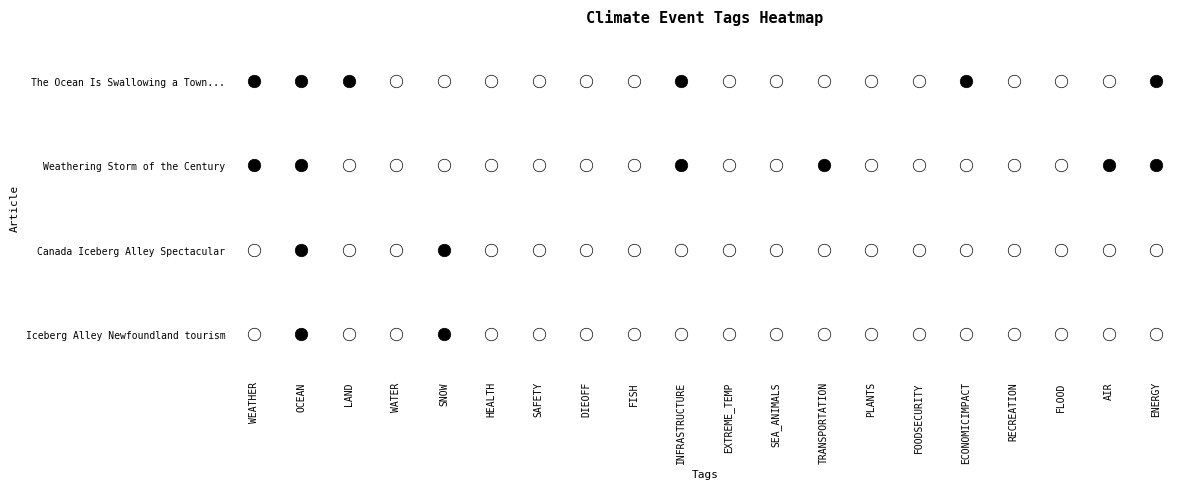

Rank the series at WATER from lowest to highest value.

The Ocean Is Swallowing a Town..., Weathering Storm of the Century, Canada Iceberg Alley Spectacular, Iceberg Alley Newfoundland tourism